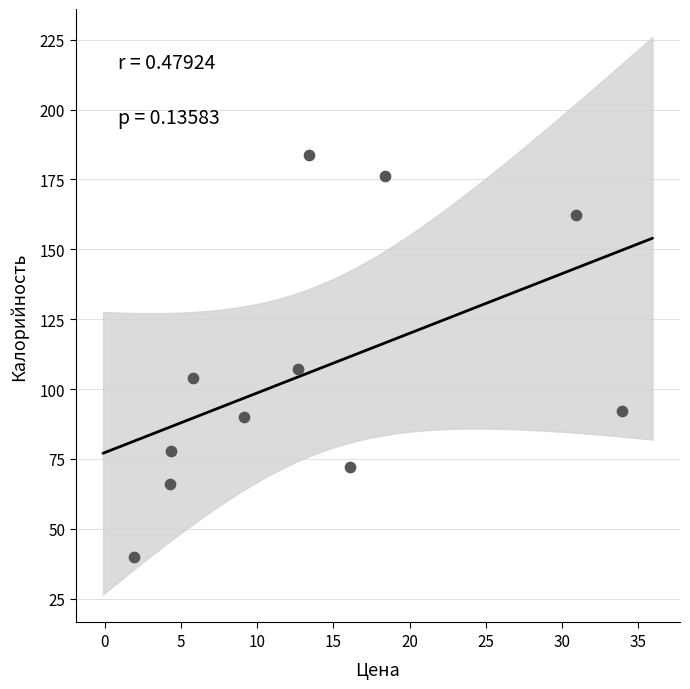

What is the range of X values (max minus min)?

32.0